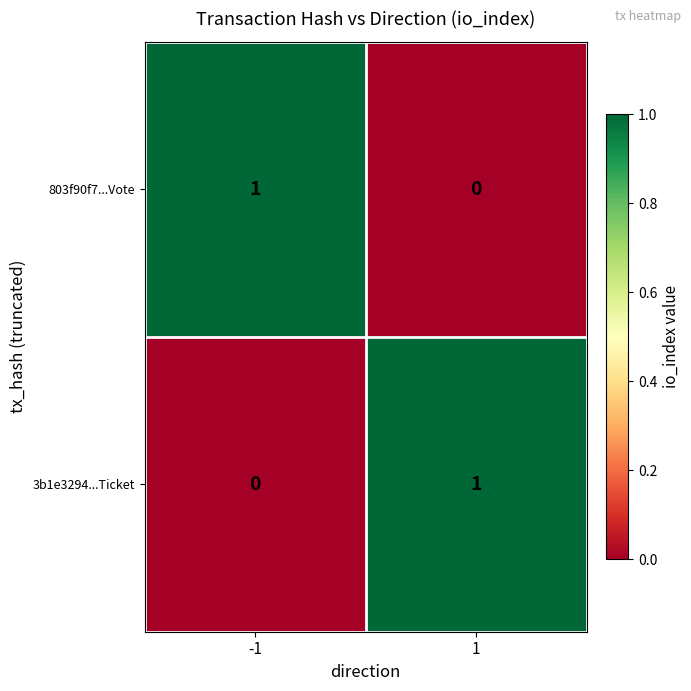

The value of 803f90f7...Vote at 1 is 0. True or false?

True